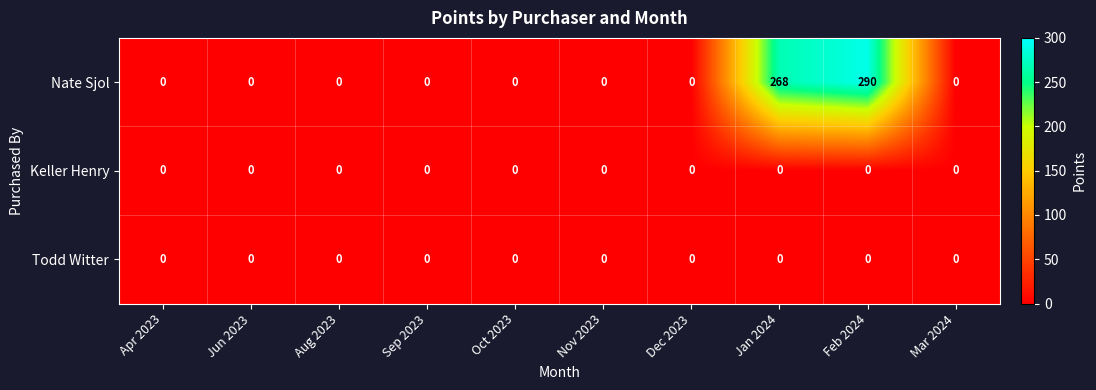

Where is Nate Sjol nearest to the value 145?

Jan 2024